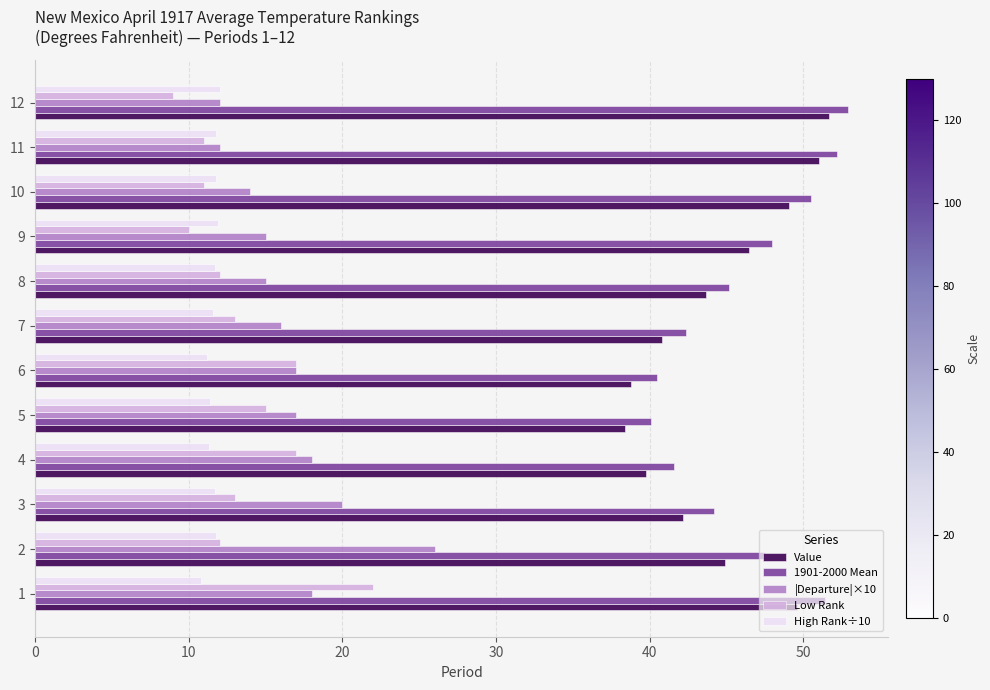

What is the spread (max minus min) of values at 2?

35.7